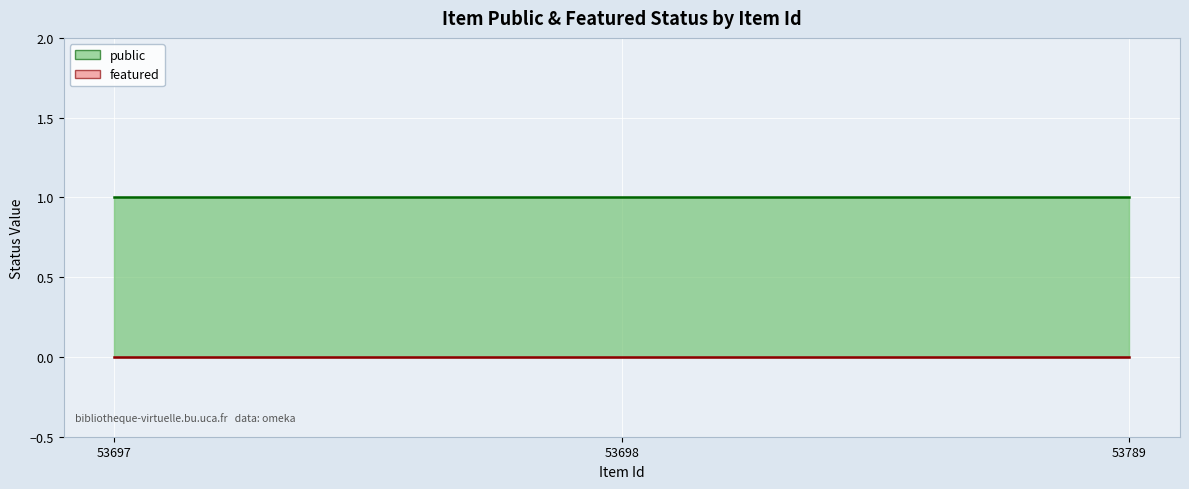

What is the highest value of the public series?

1